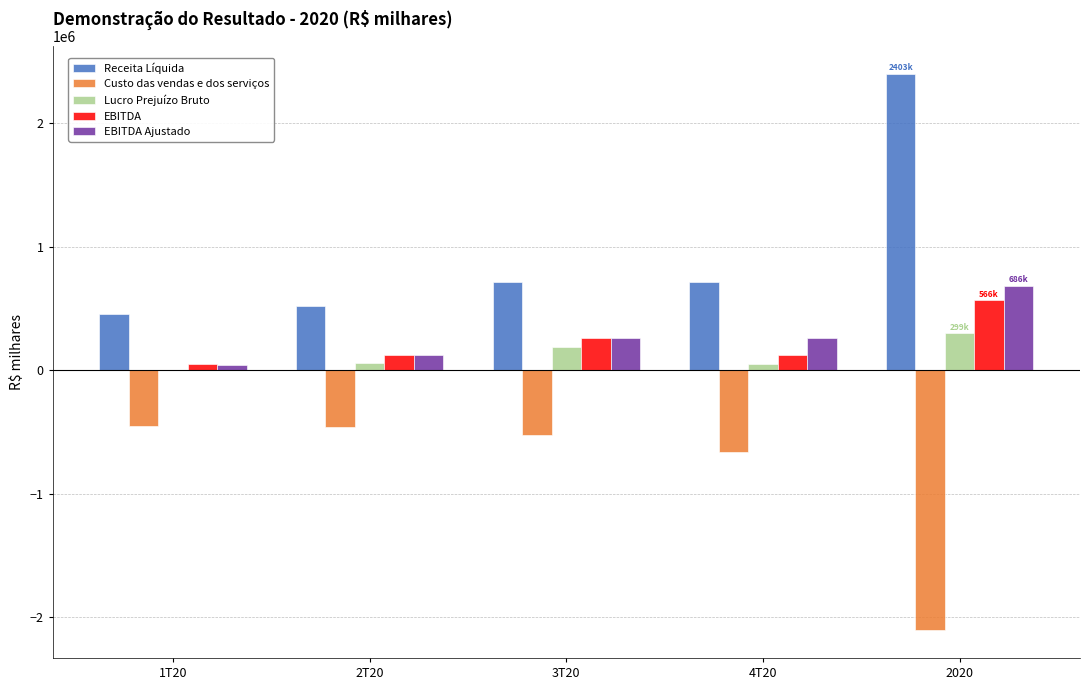

What is the sum of all Receita Líquida values?

4805215.4